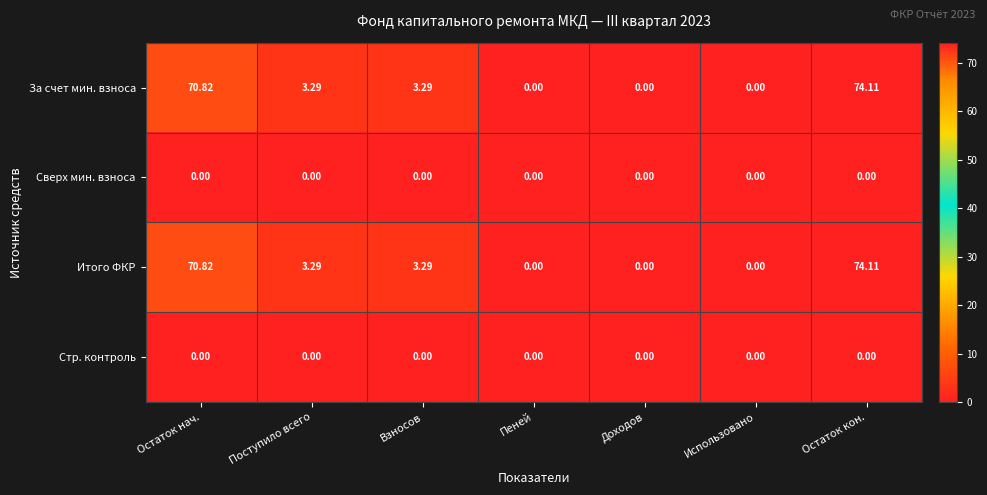

Which label corresponds to the largest value in the chart?

Остаток кон.